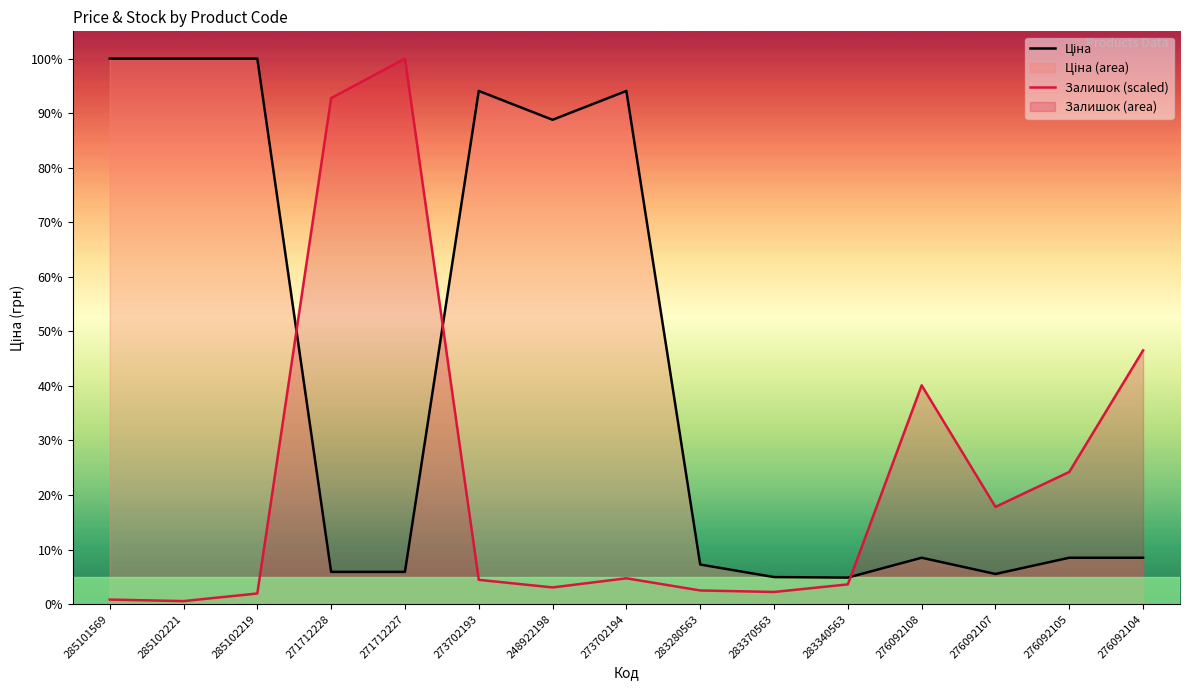

At which category does Ціна reach its first local valley?

248922198